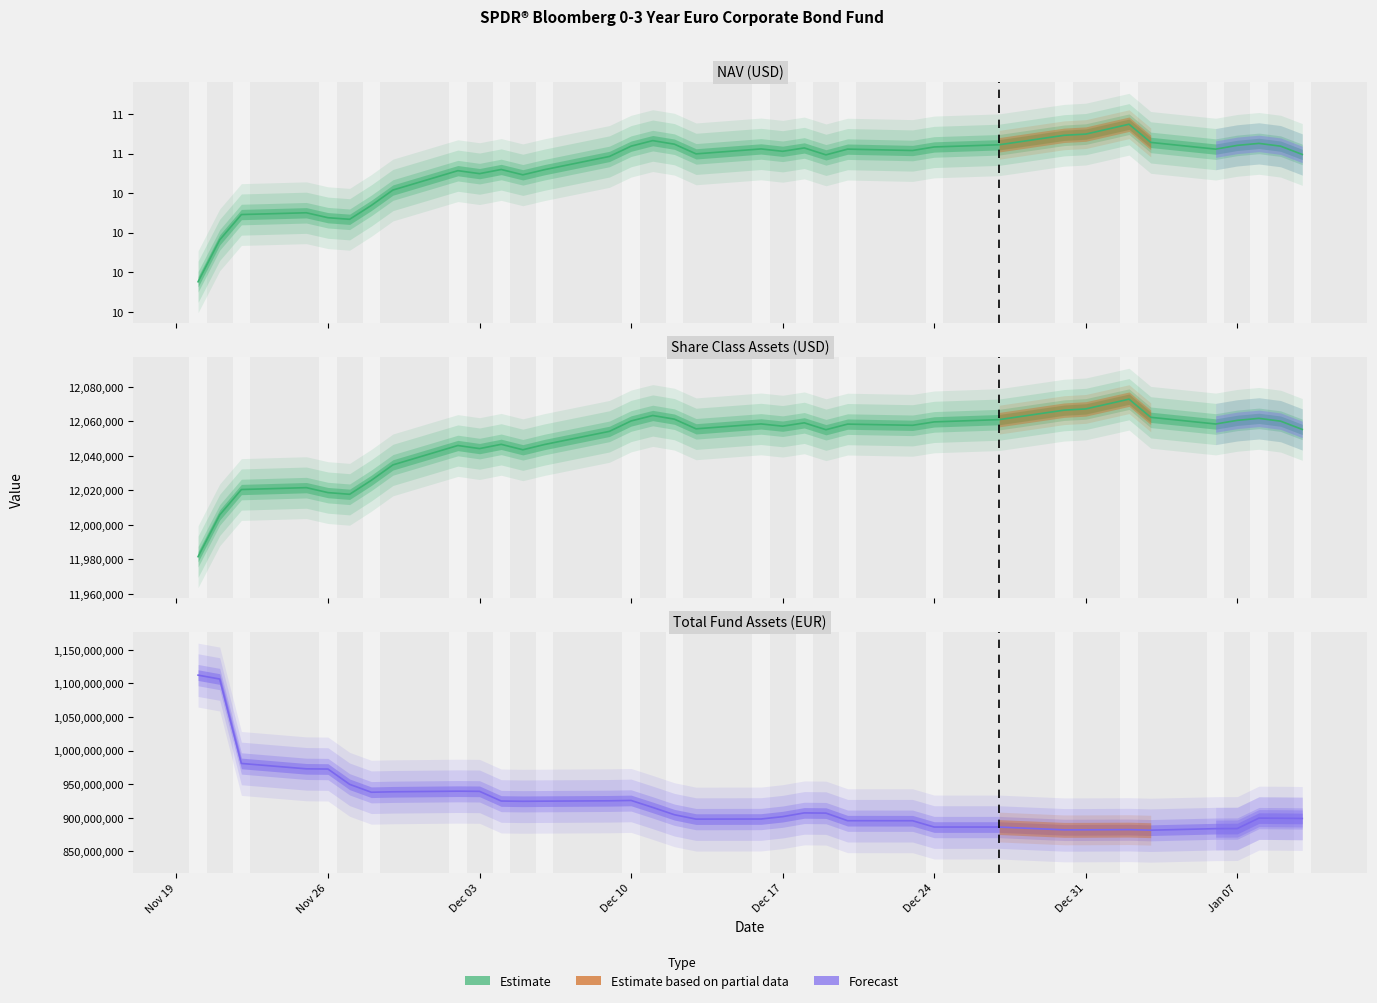

True or false: NAV and Total Fund Assets (EUR) cross at least once.

False